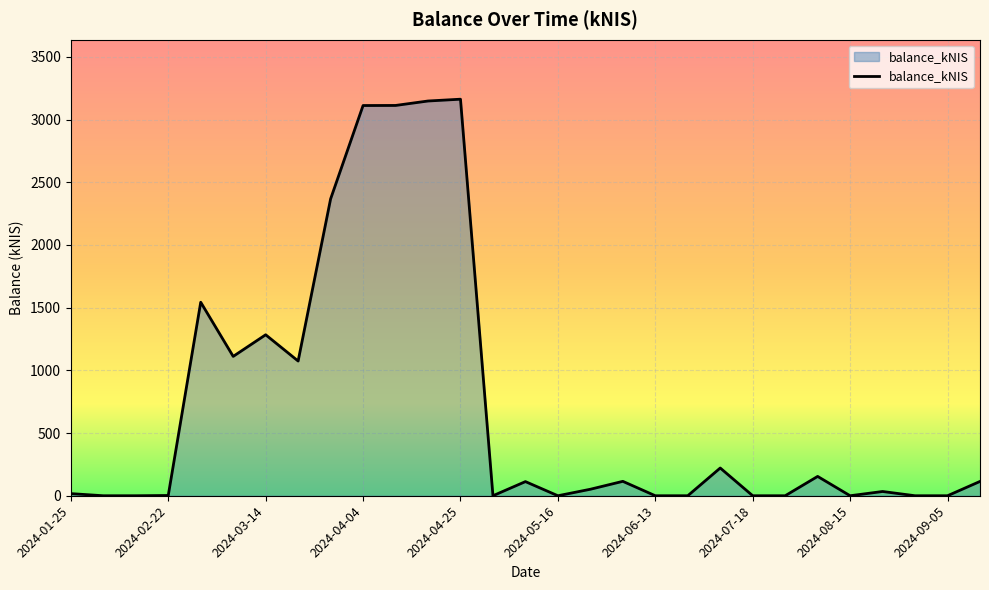

What is the sum of all values?

20734.1